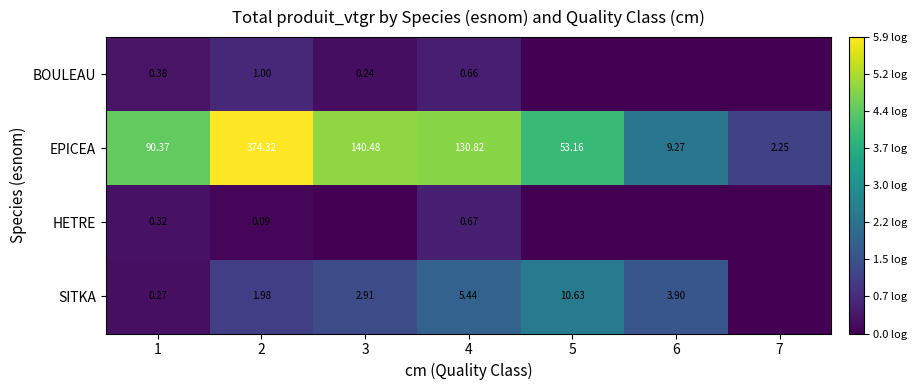

Is the value of BOULEAU at 2 greater than the value of EPICEA at 6?

No